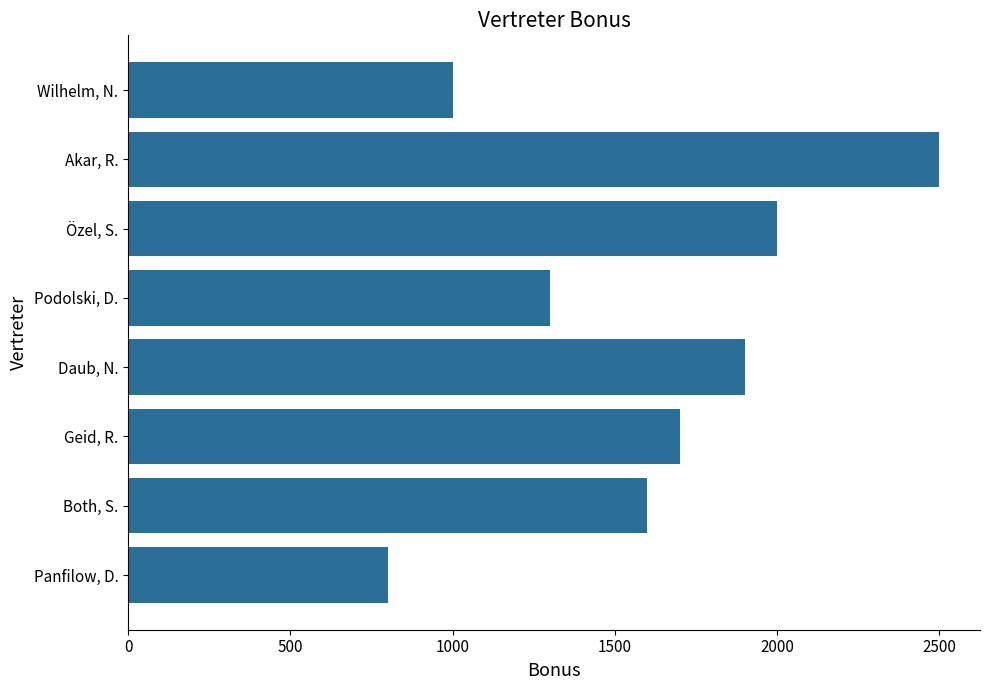

At which category does the chart reach its peak across all series?

Akar, R.